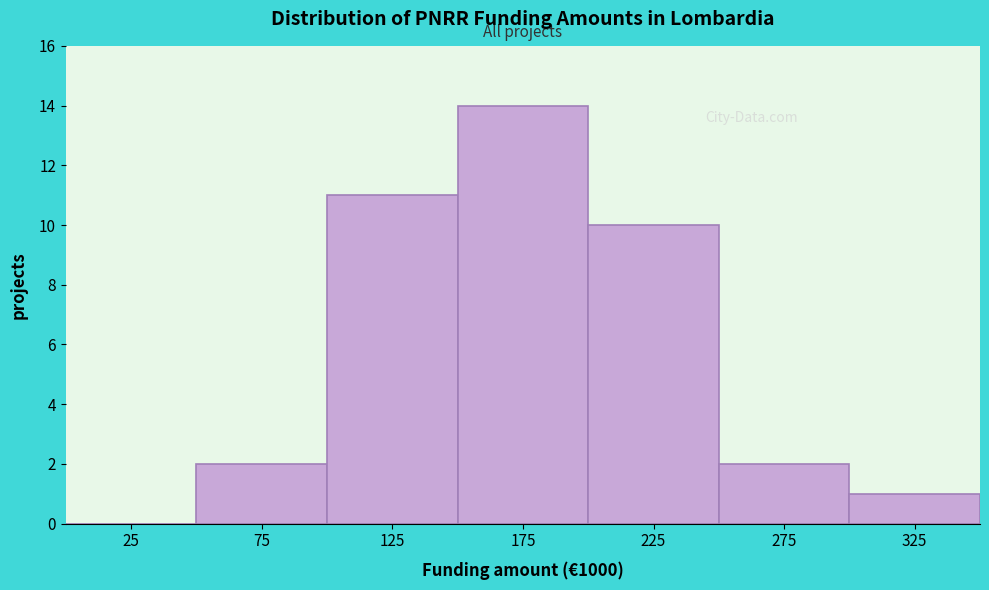

Reading left to right, transcribe all the data shown in this chart.

25=0	75=2	125=11	175=14	225=10	275=2	325=1